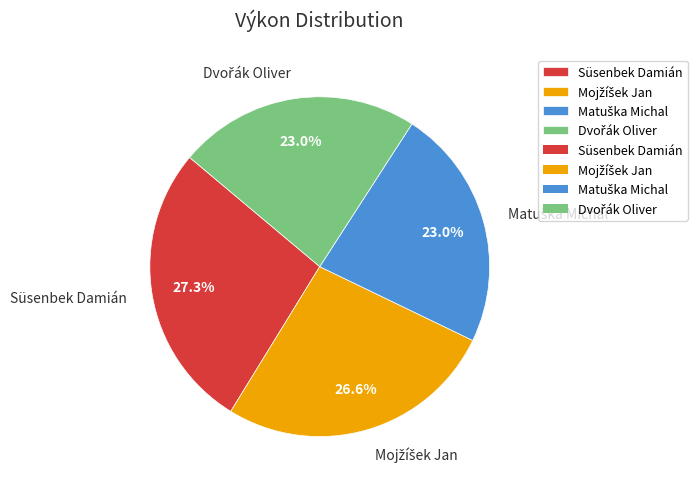

What is the largest slice in the pie chart?

Süsenbek Damián